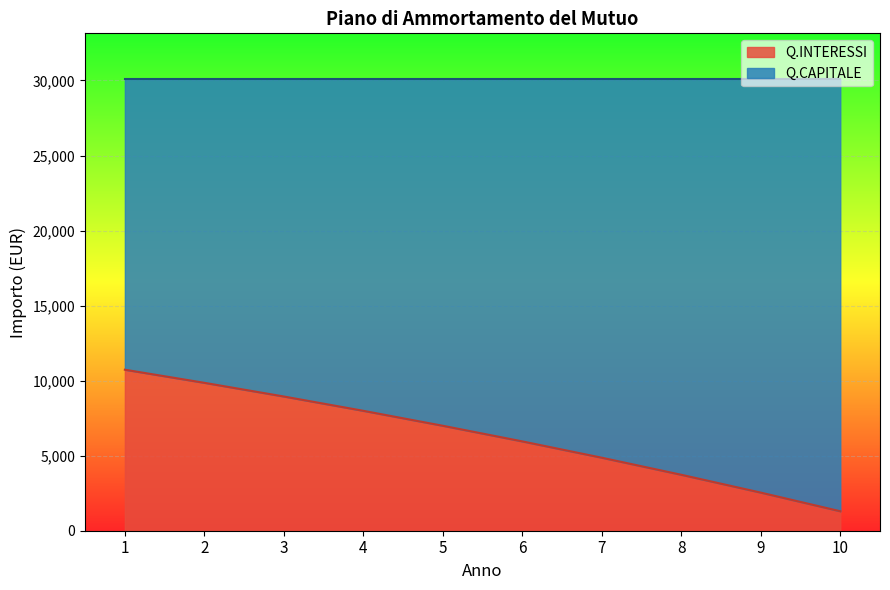

Where does the data first go above 6993?

1